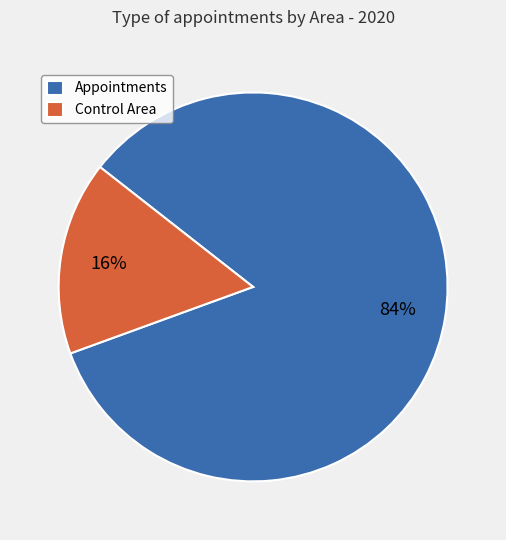

Combined, do Control Area and Appointments account for over 50%?

Yes